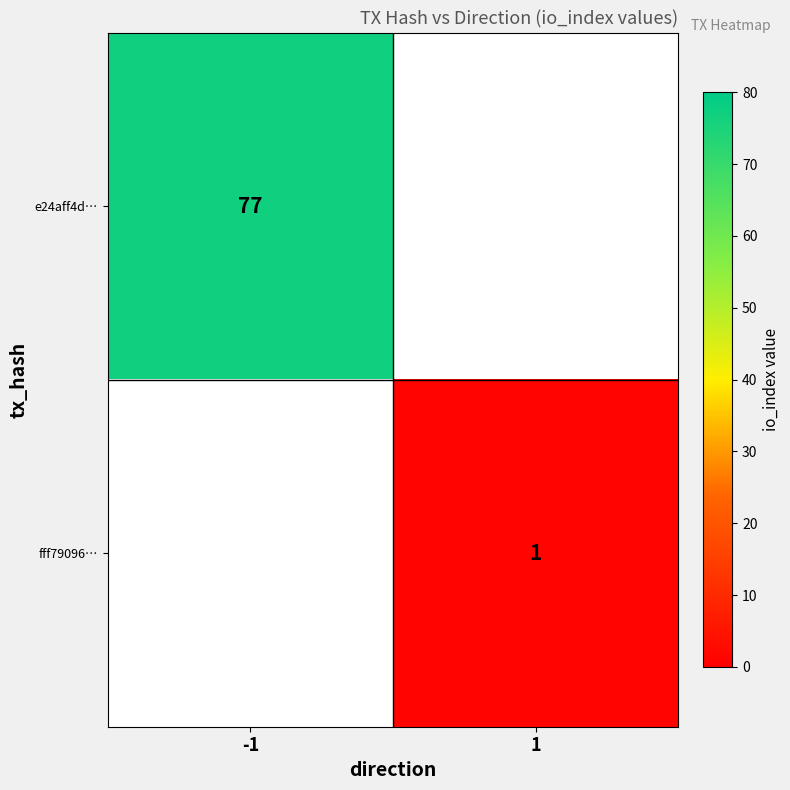

The fff79096… series shows 1 at 1. True or false?

True